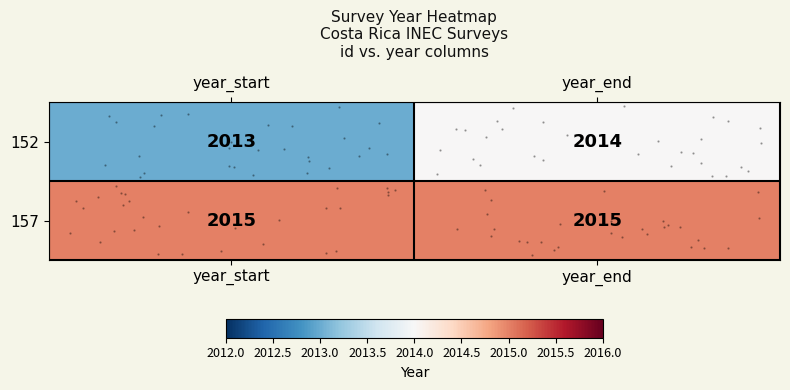

At which category is the sum across all series the highest?

year_end